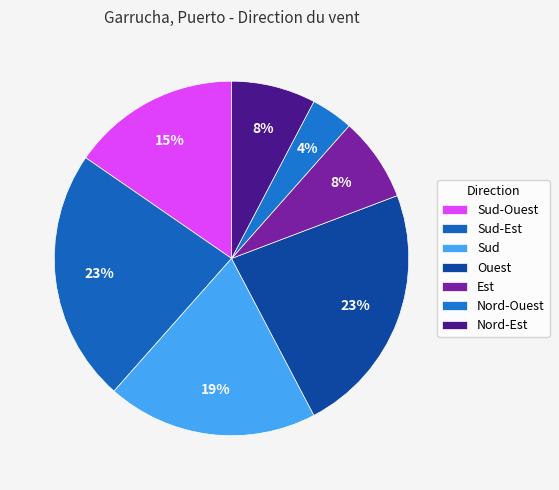

Count the number of slices in the pie.

7